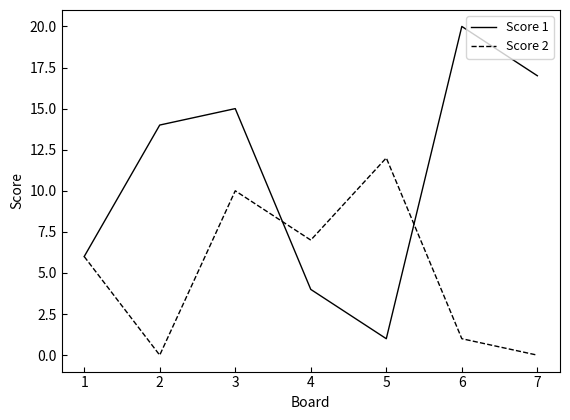

The Score 1 series shows 14 at 2. True or false?

True